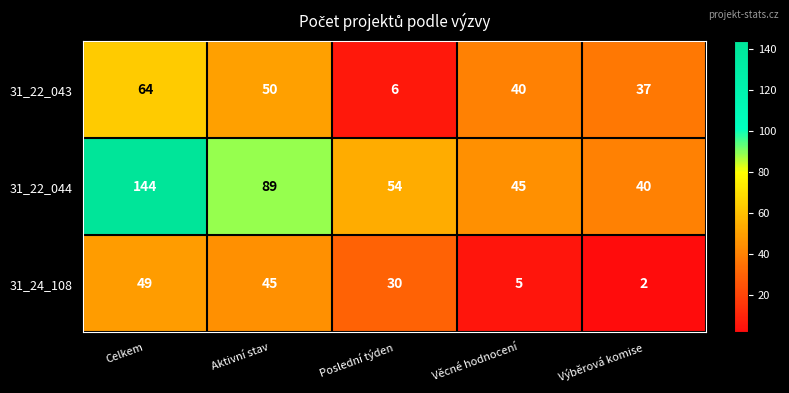

What is the smallest value displayed?

2